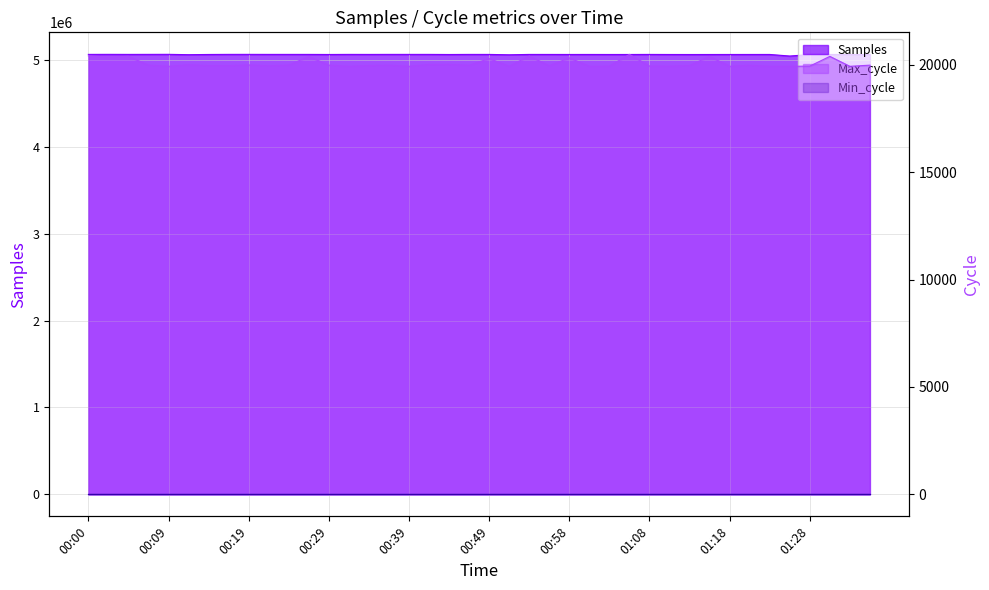

What is the sum of all Samples values?

202586607